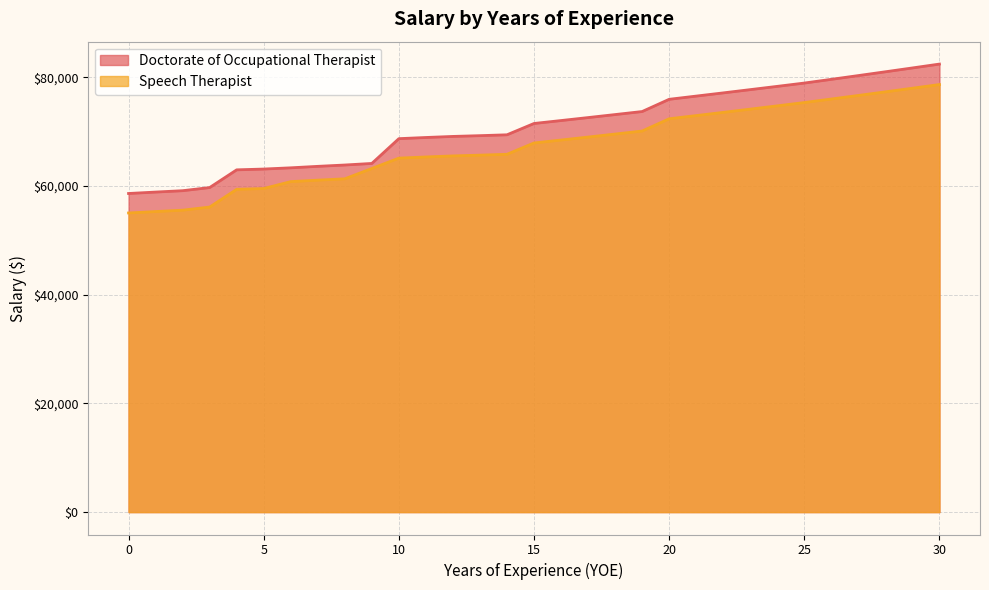

Between 10 and 12, which series saw the biggest shift?

Doctorate of Occupational Therapist